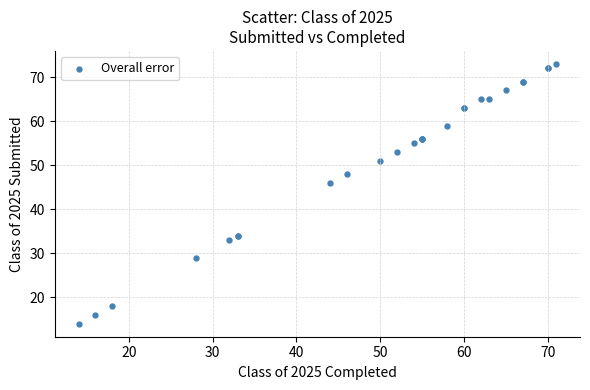

What Y value in the scatter plot is closest to 43?

46